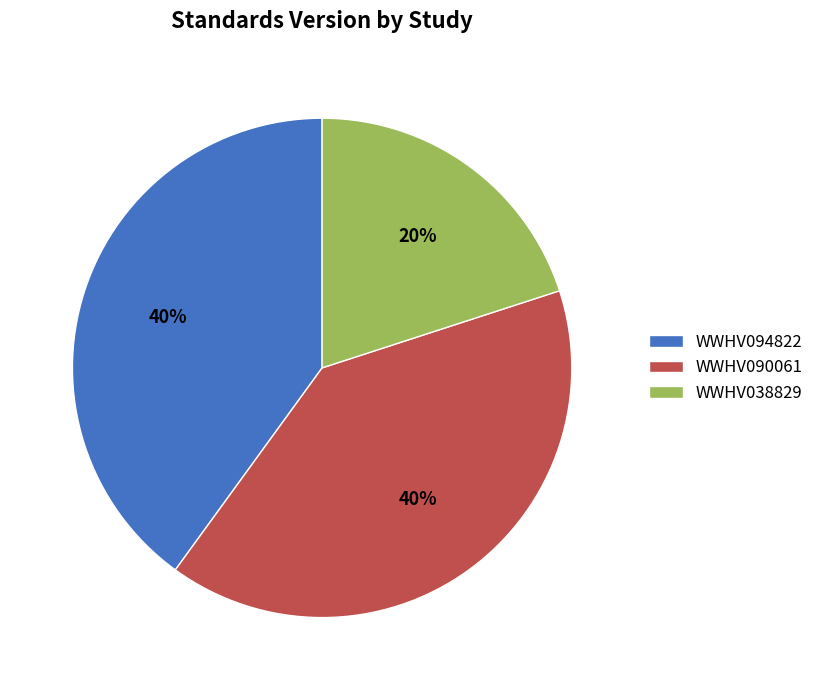

What is the smallest slice in the pie chart?

WWHV038829